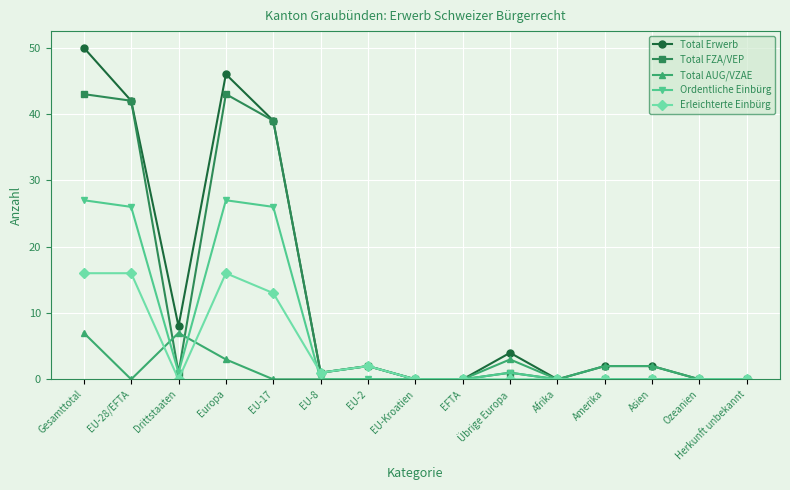

How many data points does each series have?

15